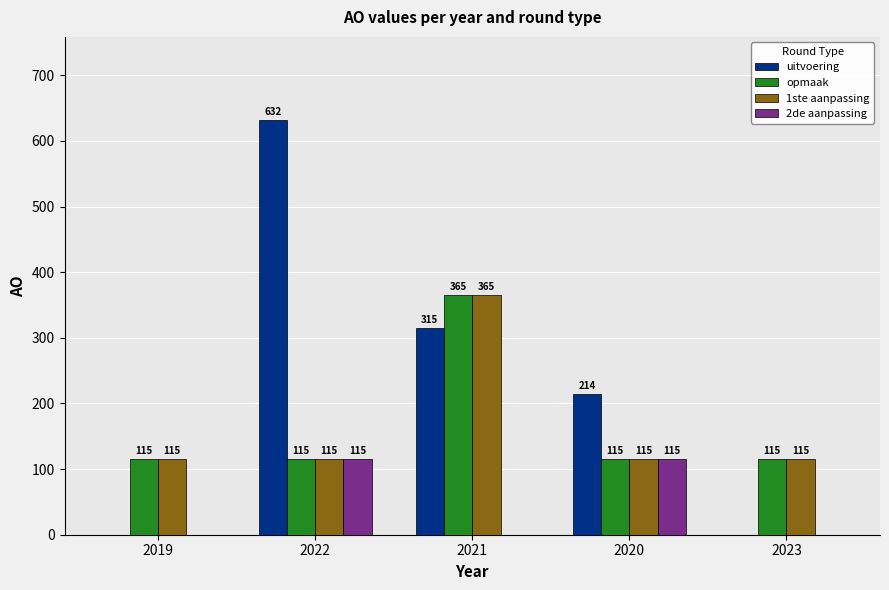

Between 2021 and 2023, which series saw the biggest shift?

uitvoering